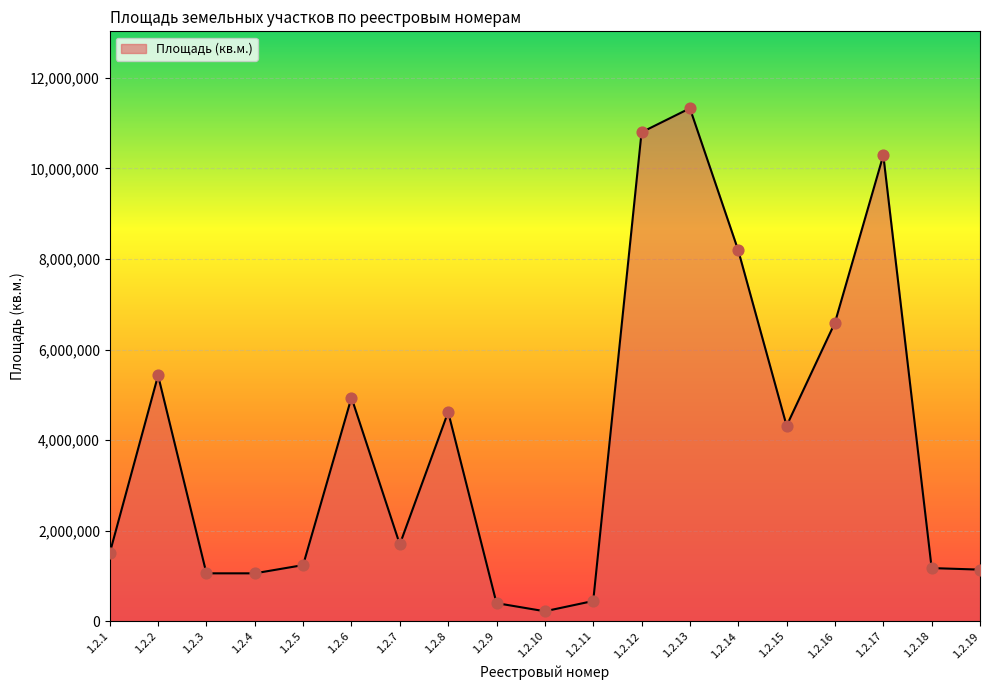

Approximately how many times larger is the value at 1.2.13 compared to 1.2.19?

9.9